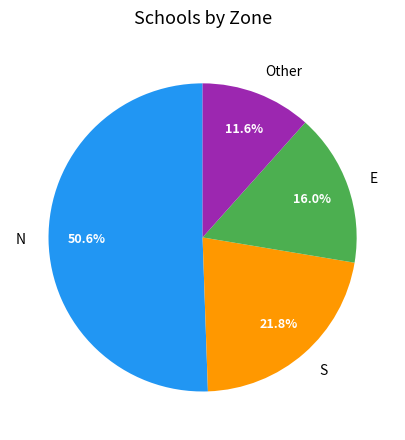

Rank the categories by value from lowest to highest.

Other, E, S, N